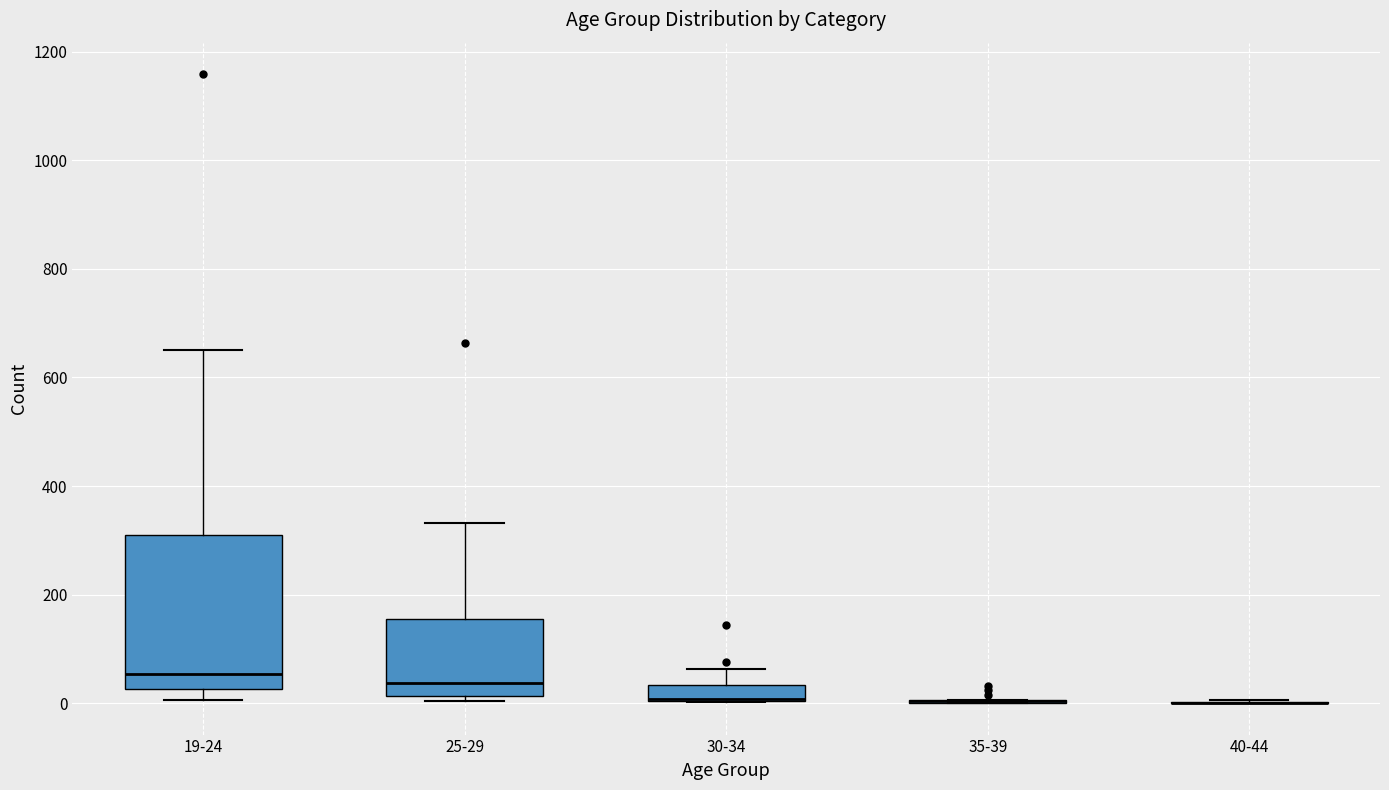

Comparing the boxes themselves (not the whiskers), which one is the tallest?

19-24